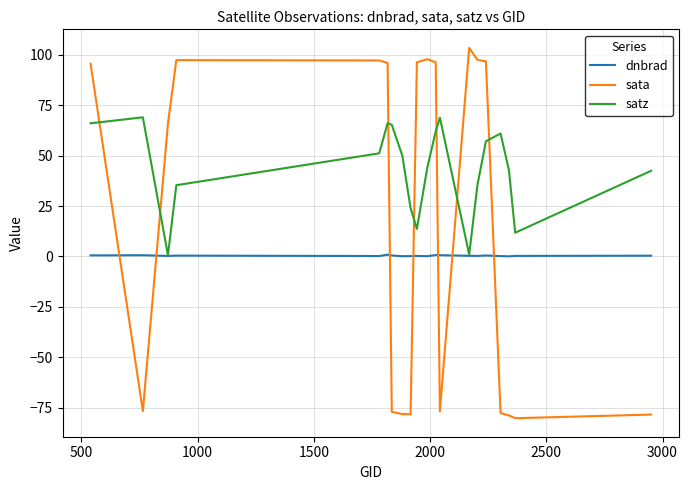

What is the maximum value shown in the chart?

103.5